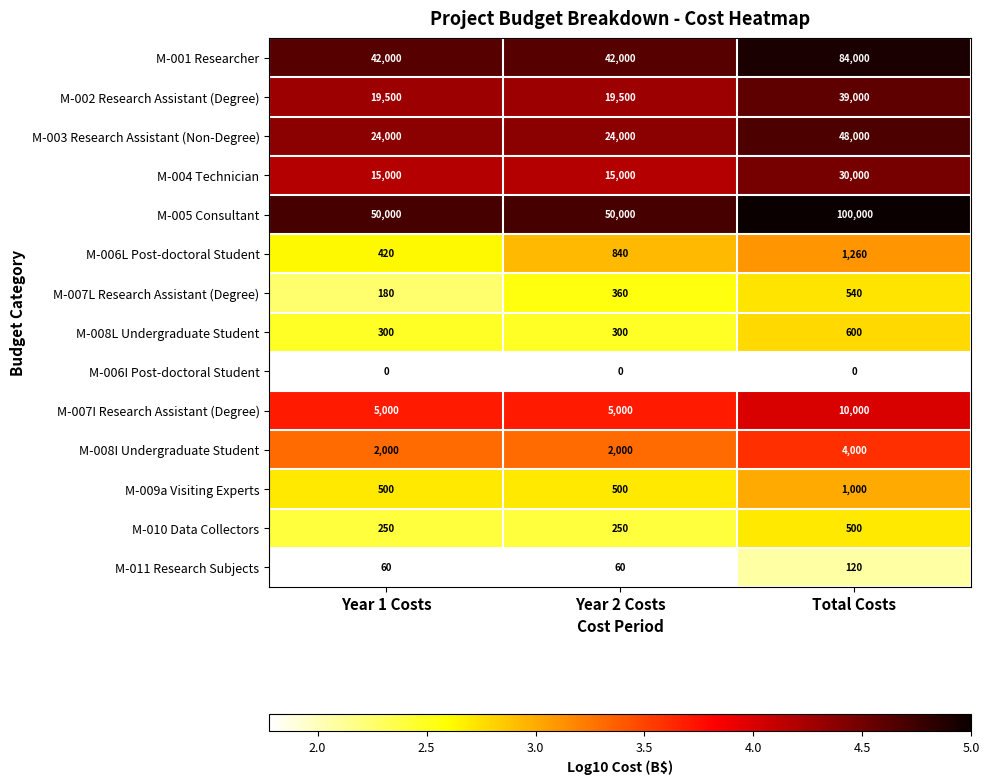

What is the difference between the maximum and minimum values in the M-003 Research Assistant (Non-Degree) series?

0.3